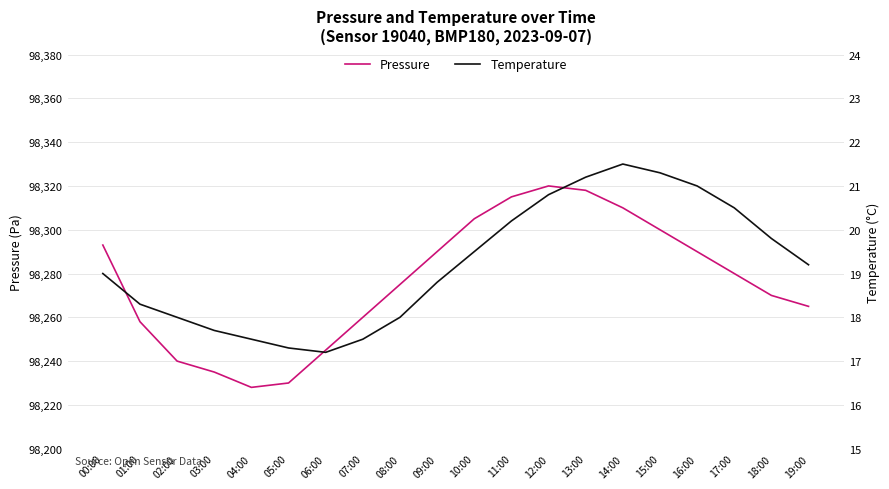

Reading left to right, list all the values displayed in this chart.

Pressure: 98293.0	98258.0	98240.0	98235.0	98228.0	98230.0	98245.0	98260.0	98275.0	98290.0	98305.0	98315.0	98320.0	98318.0	98310.0	98300.0	98290.0	98280.0	98270.0	98265.0
Temperature: 19.0	18.3	18.0	17.7	17.5	17.3	17.2	17.5	18.0	18.8	19.5	20.2	20.8	21.2	21.5	21.3	21.0	20.5	19.8	19.2